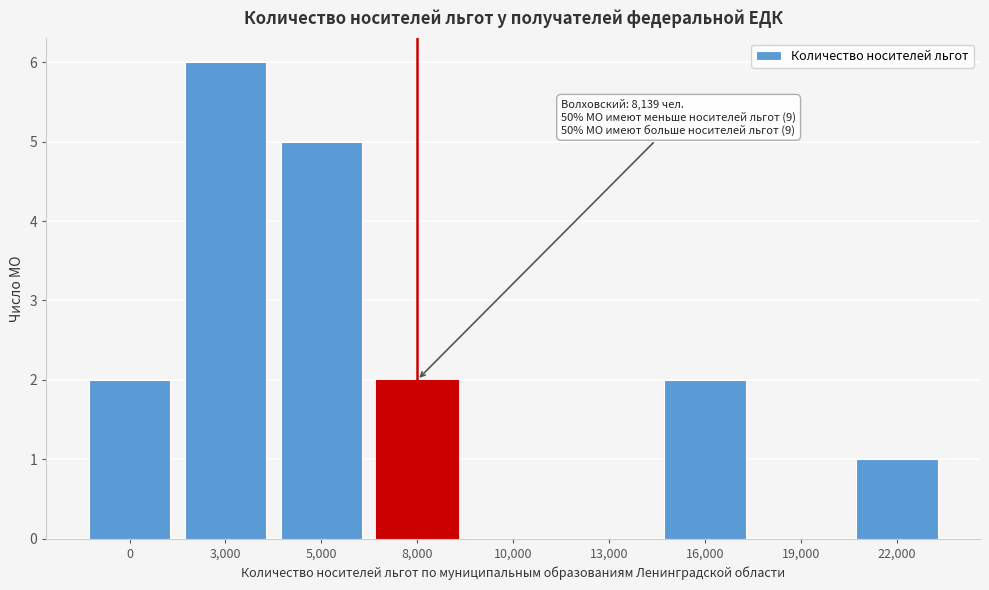

Reading left to right, what are all the values shown in this chart?

0=2	3,000=6	5,000=5	8,000=2	10,000=0	13,000=0	16,000=2	19,000=0	22,000=1